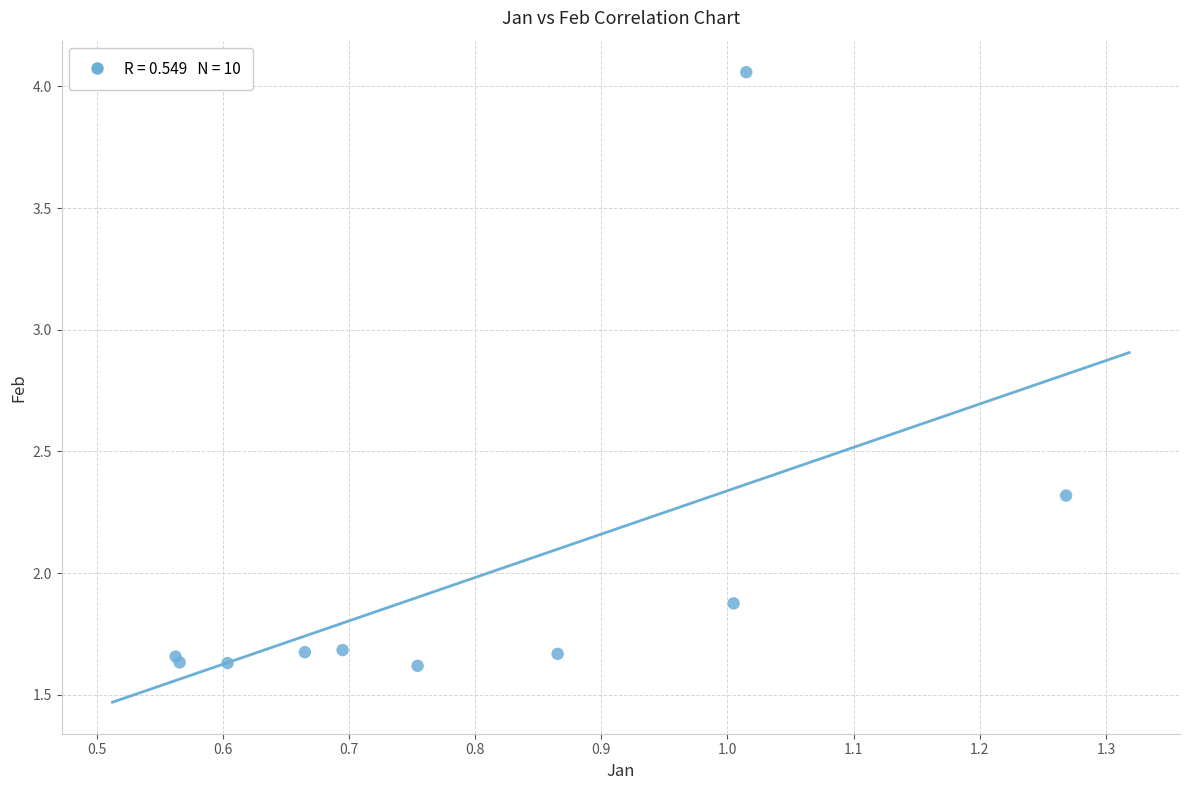

What Y value in the scatter plot is closest to 2?

1.9